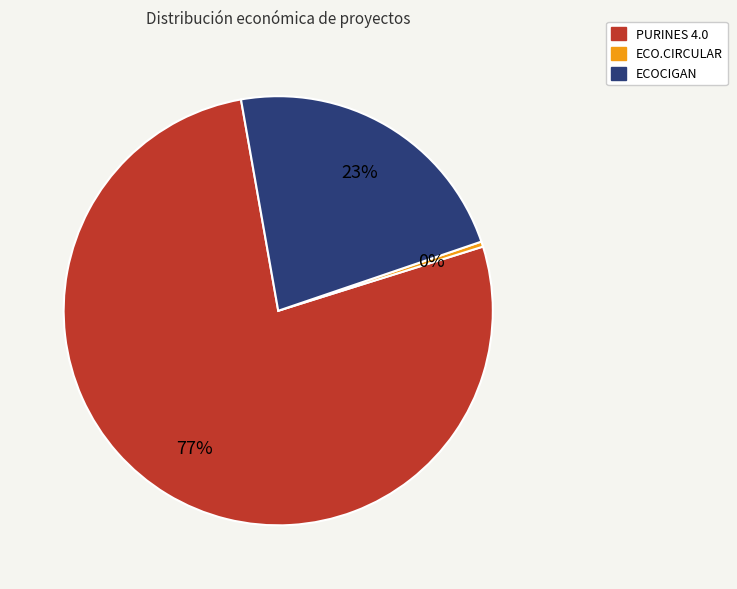

Is there a majority slice in this chart?

Yes